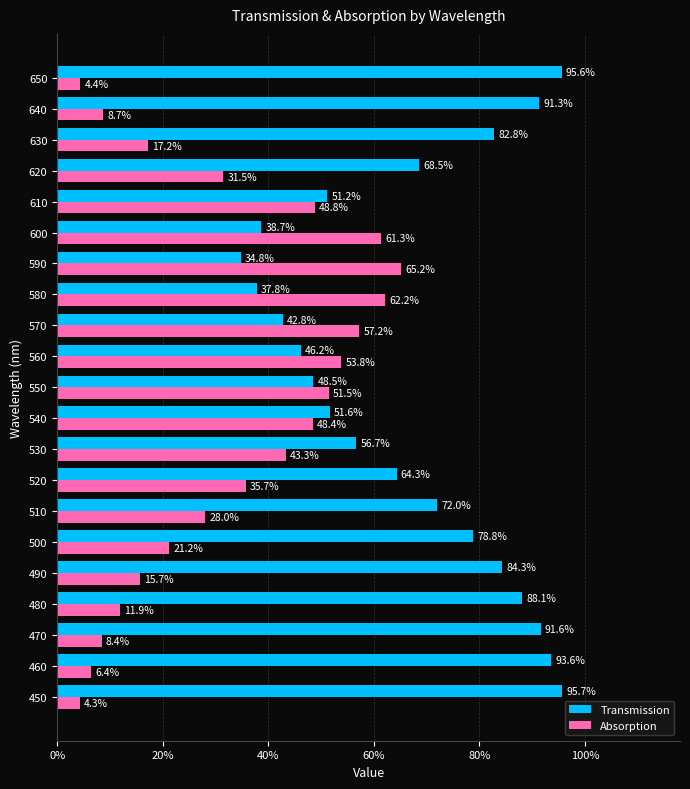

What are all the series names shown in the legend?

Transmission, Absorption